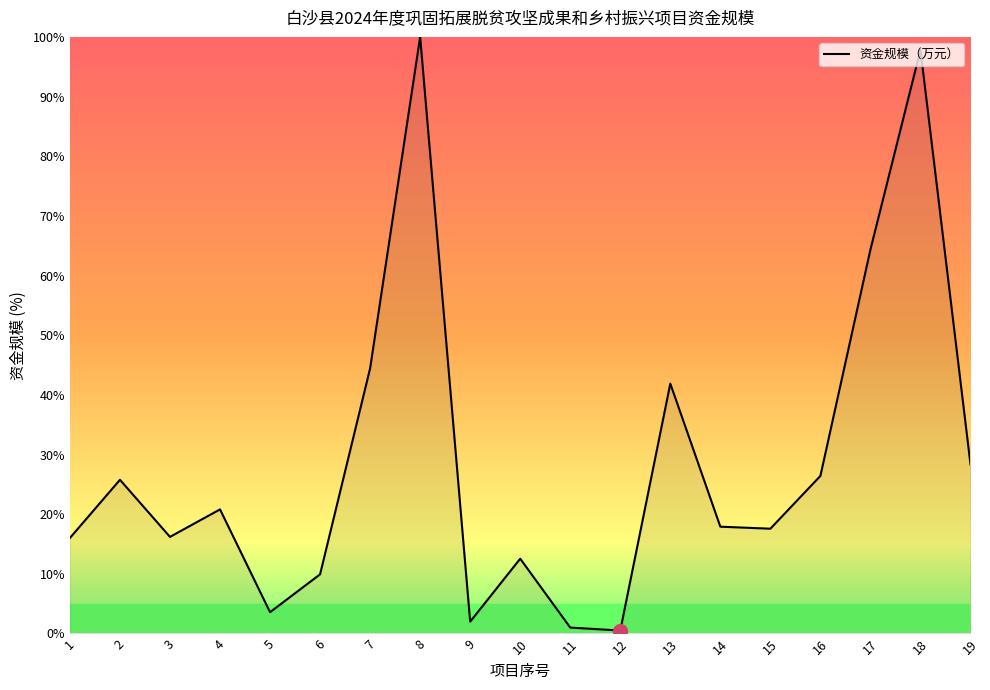

At which category does the chart reach its peak across all series?

8